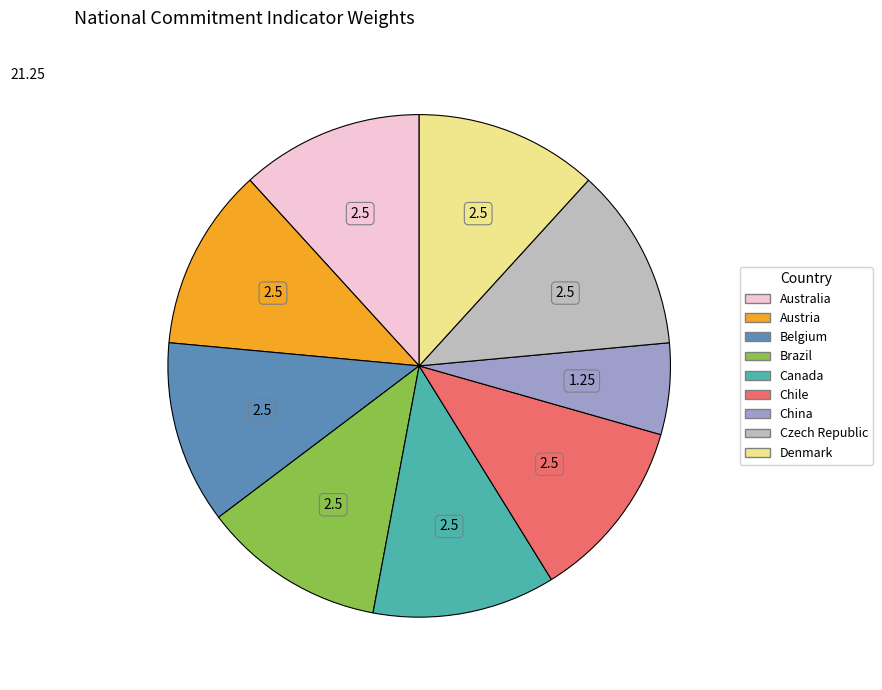

Is there any slice that represents more than half of the pie?

No